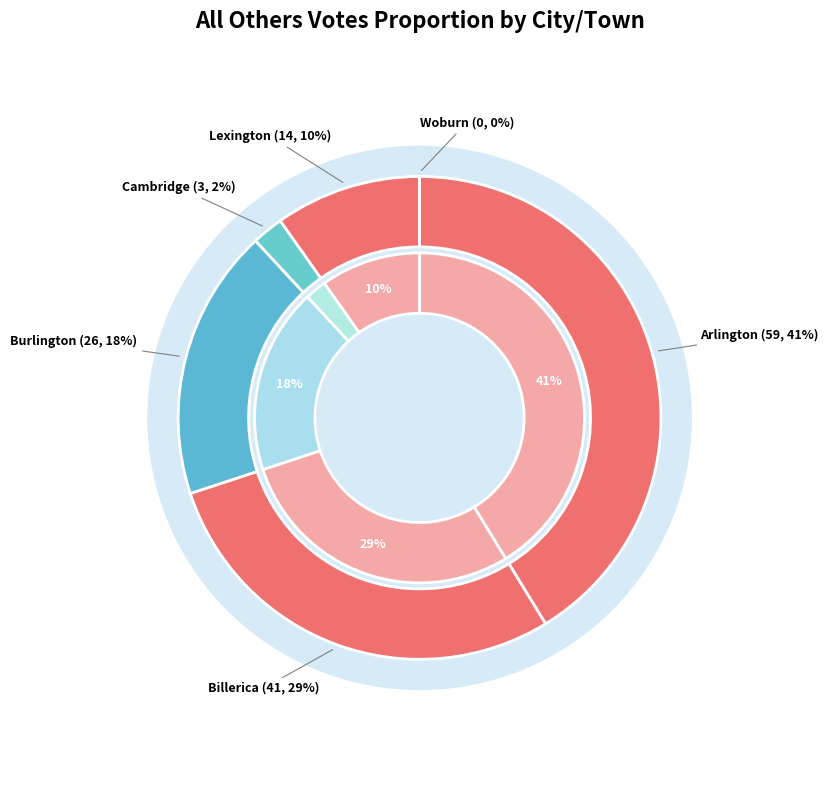

To the nearest percent, what percentage of the pie is Billerica?

29%